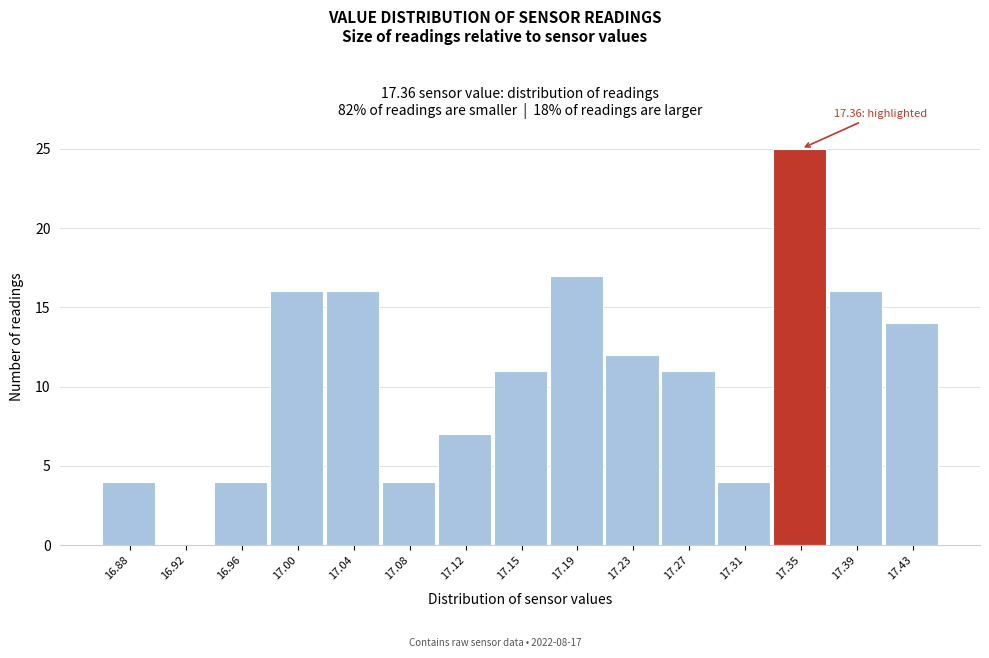

Over which range of the x-axis is the bar tallest?

17.330 to 17.370